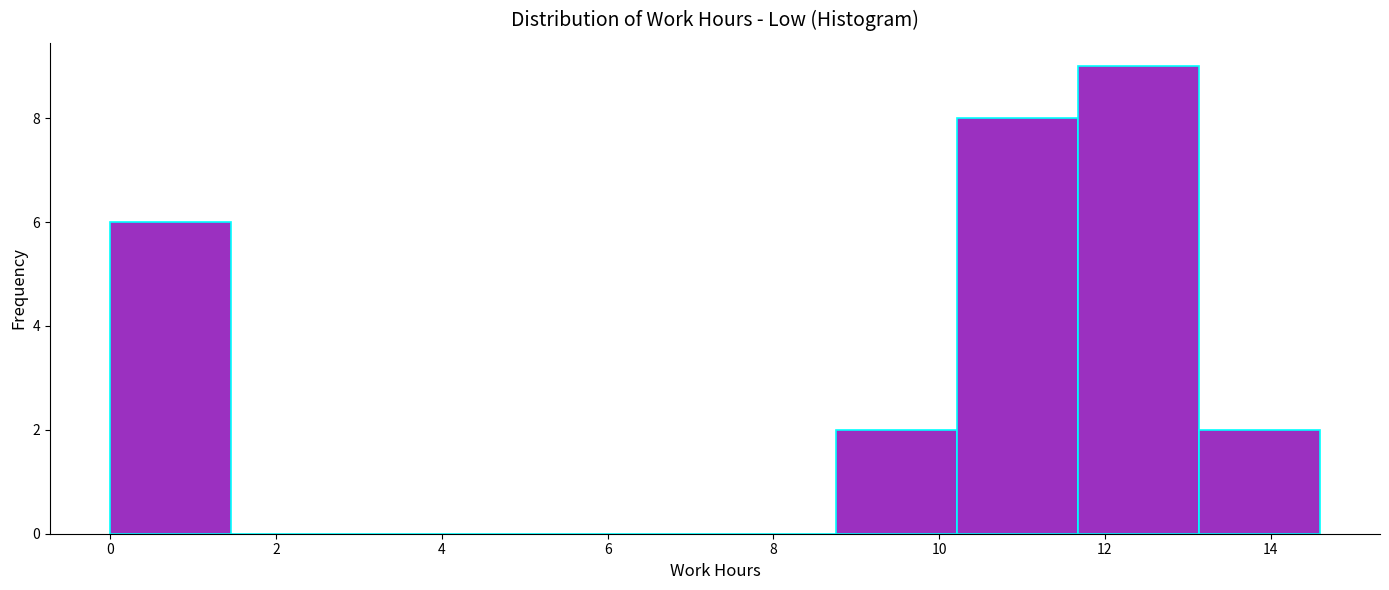

Reading left to right, list every bar in this chart as the range it spans on the x-axis followed by its height. Neither the bar edges nor the heights are printed on the chart, so give them approximately, as read against the axes.

0.0 to 1.4: 6
1.4 to 3.0: 0
3.0 to 4.4: 0
4.4 to 5.8: 0
5.8 to 7.2: 0
7.2 to 8.8: 0
8.8 to 10.2: 2
10.2 to 11.6: 8
11.6 to 13.2: 9
13.2 to 14.6: 2